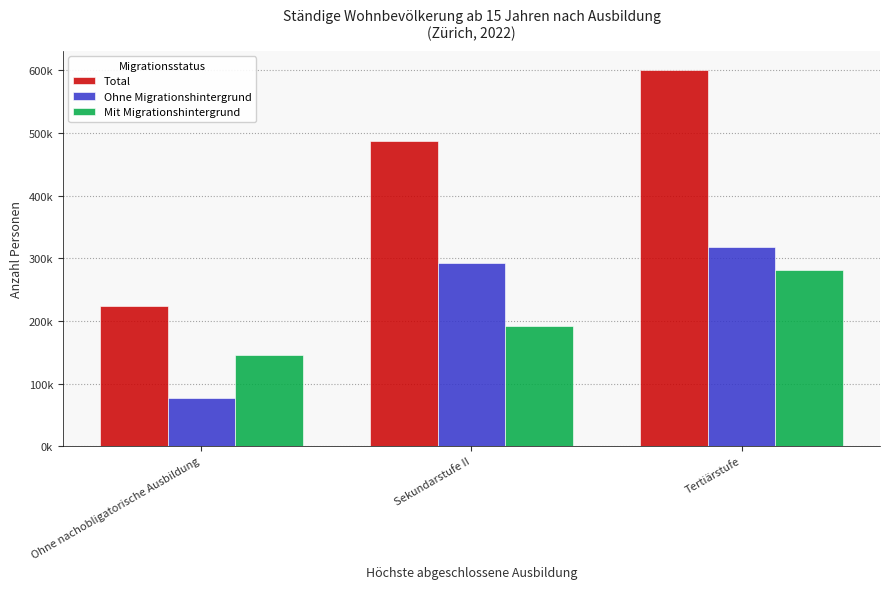

What is the smallest value displayed?

76396.6